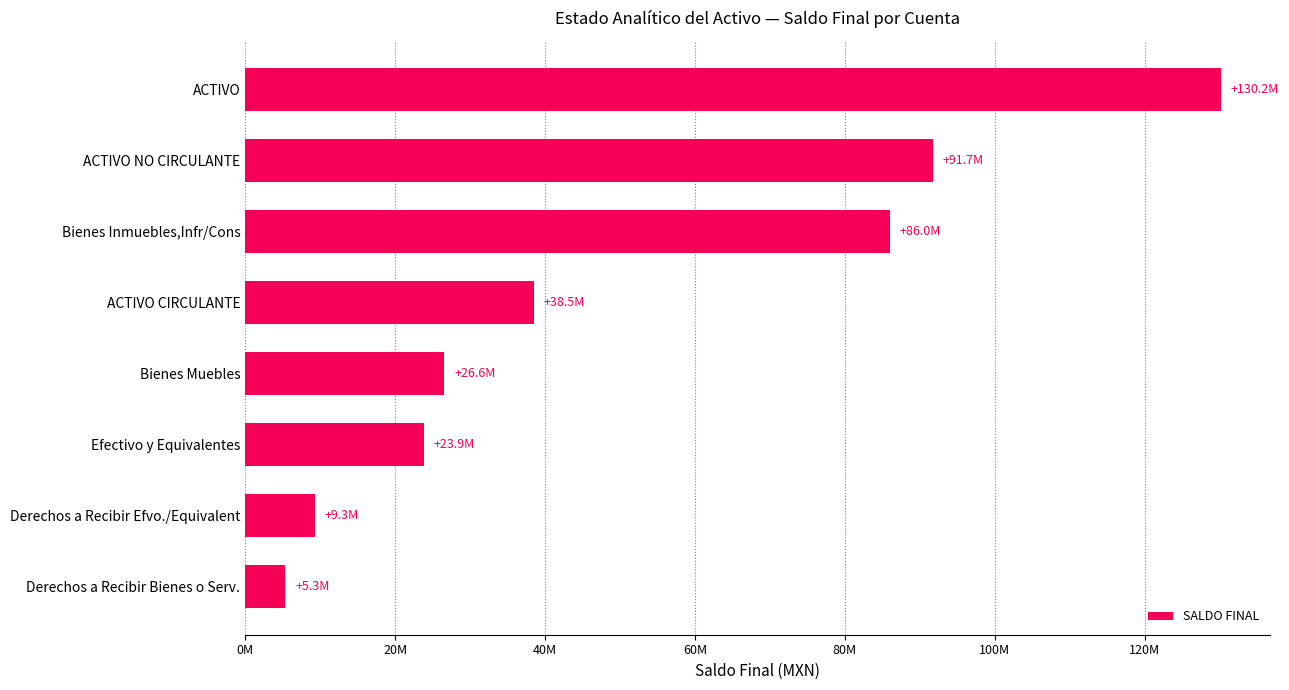

List the labels in order of value, largest first.

ACTIVO, ACTIVO NO CIRCULANTE, Bienes Inmuebles,Infr/Cons, ACTIVO CIRCULANTE, Bienes Muebles, Efectivo y Equivalentes, Derechos a Recibir Efvo./Equivalent, Derechos a Recibir Bienes o Serv.